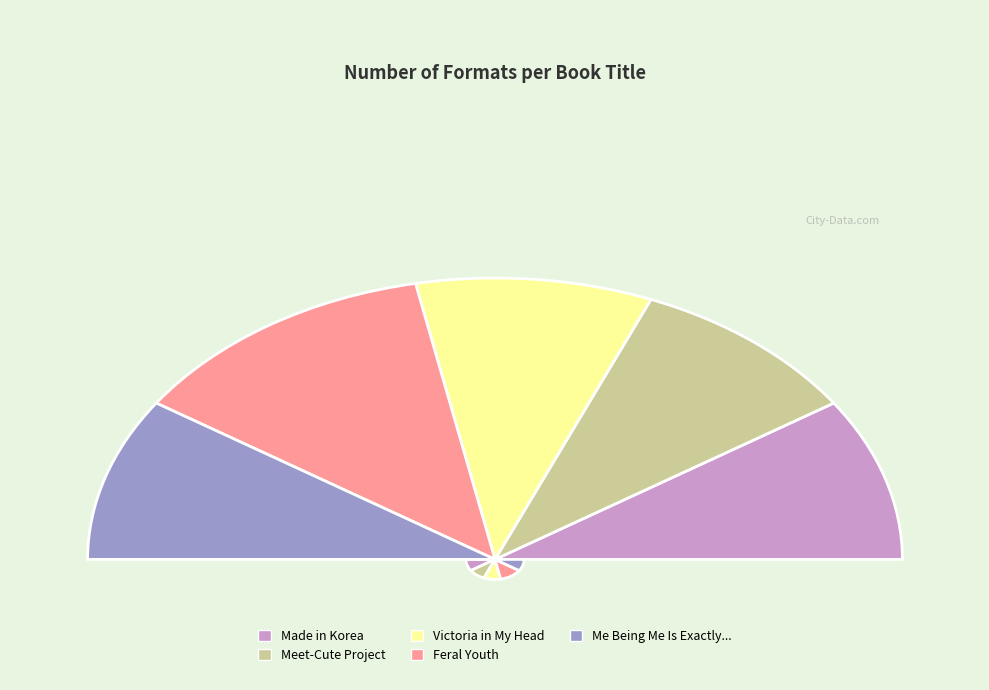

Which slice is the largest?

Feral Youth